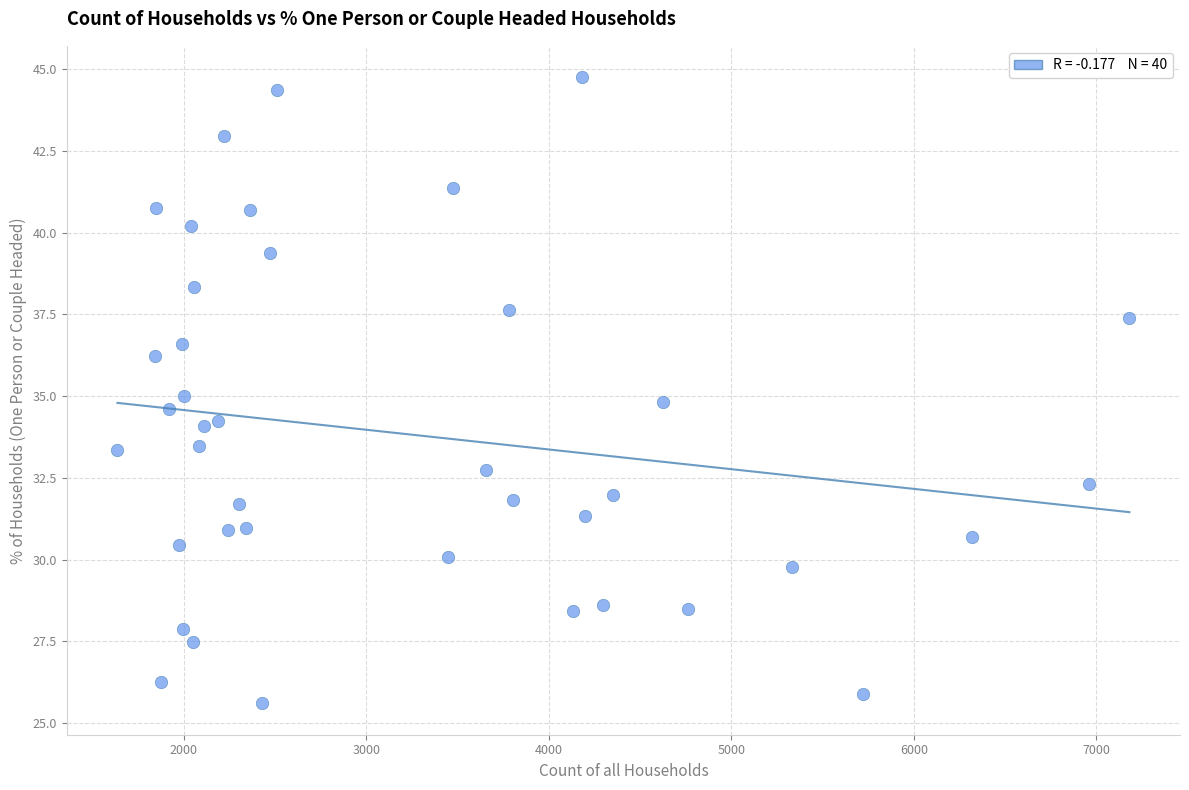

What is the range of Y values (max minus min)?

19.2